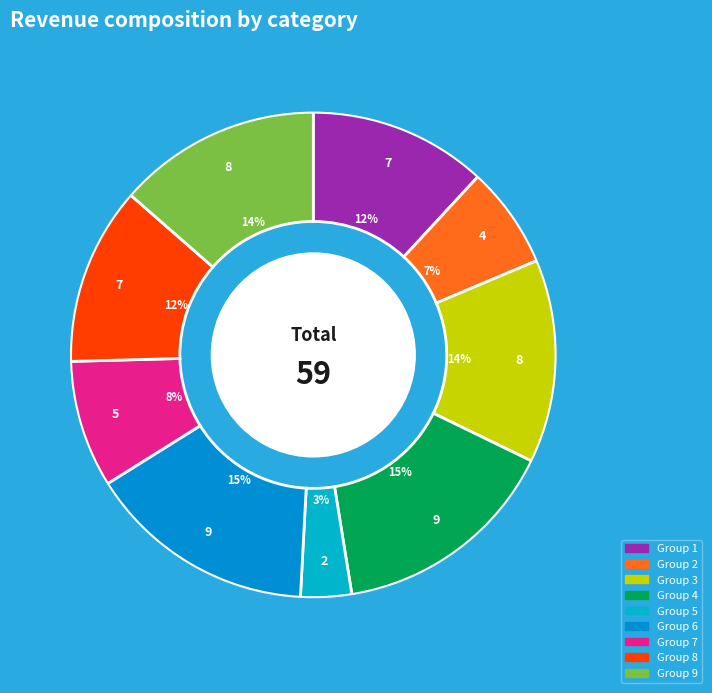

How many slices are in this pie chart?

9